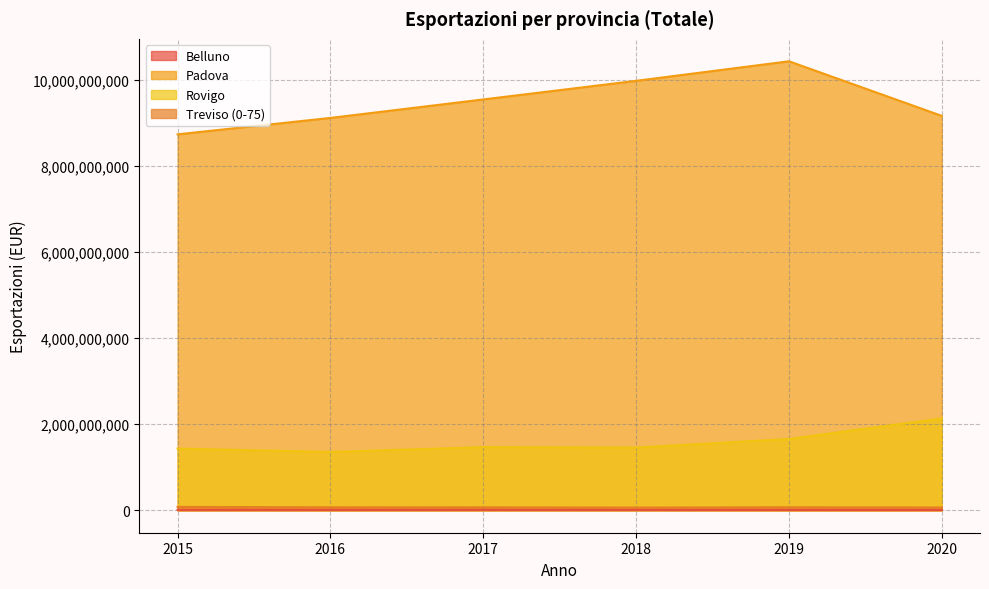

The Treviso (0-75) series shows 32388883.5 at 2017. True or false?

False